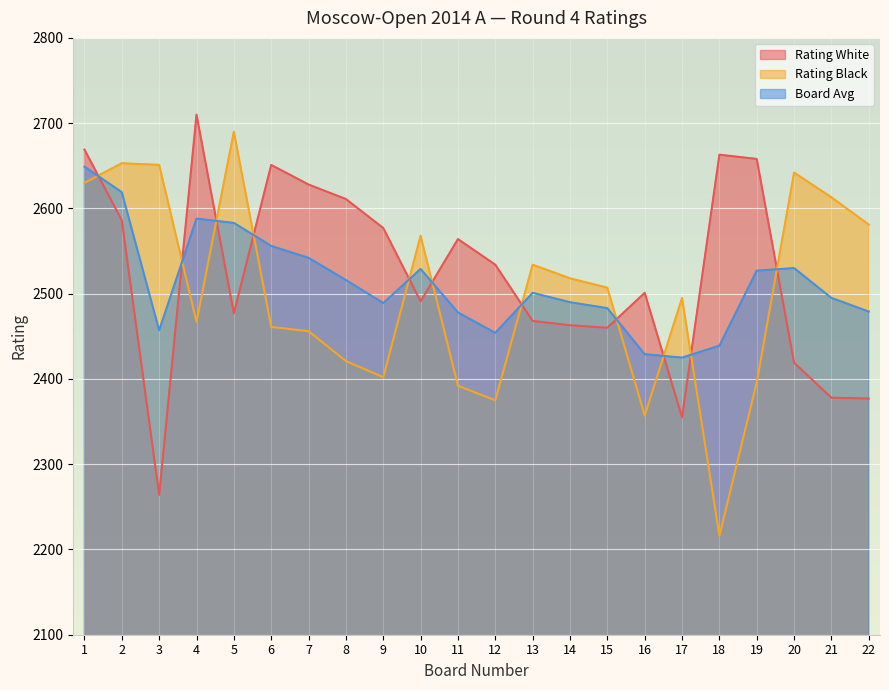

At which category does Rating Black reach its first local peak?

2